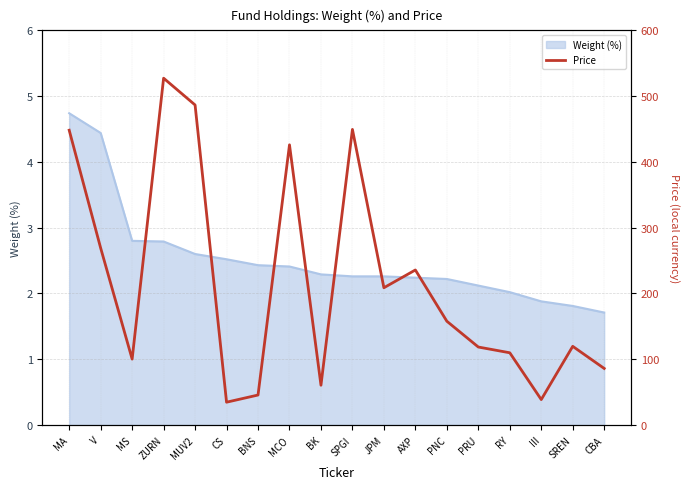

The chart shows a value of 208.7 at JPM. True or false?

True